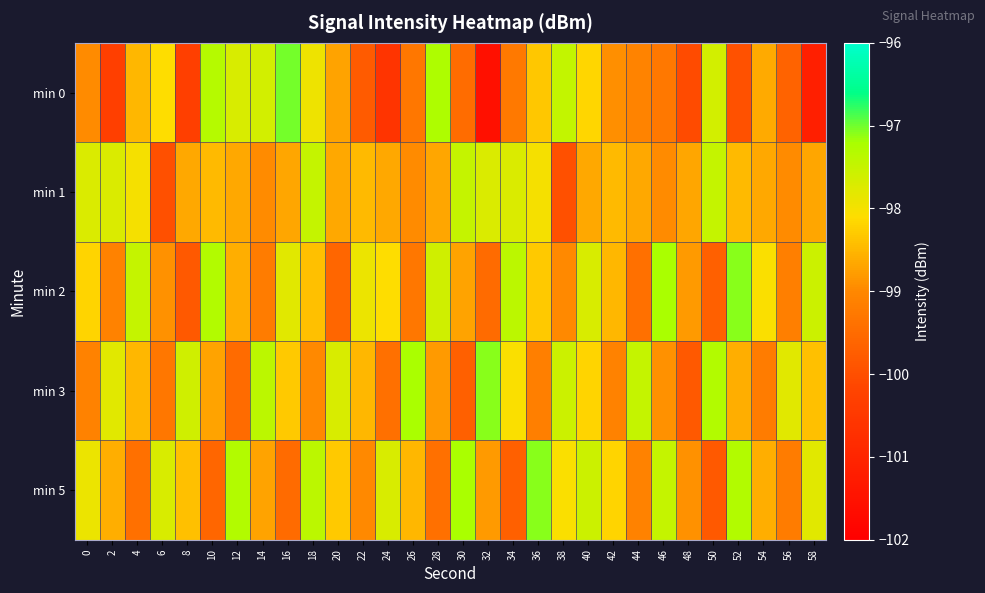

Which series has the widest spread of values?

min 0